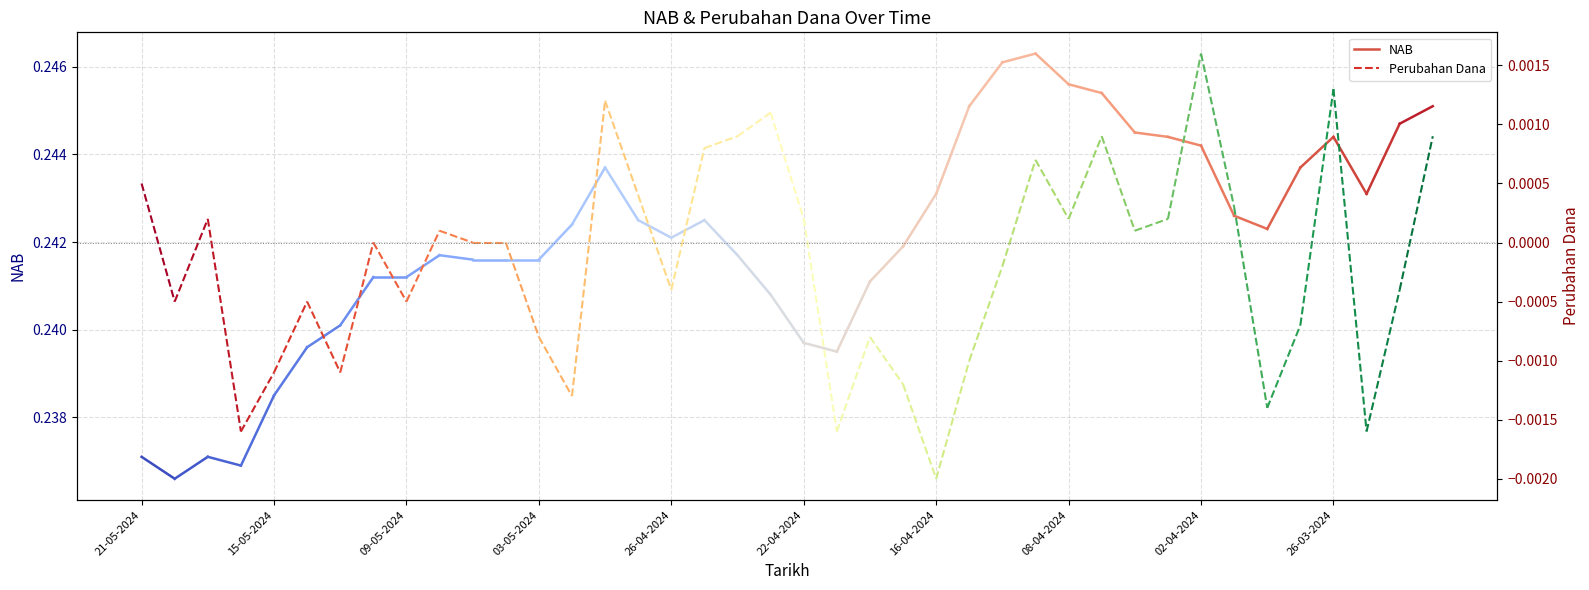

What is the total value across all series at 21-05-2024?

0.2